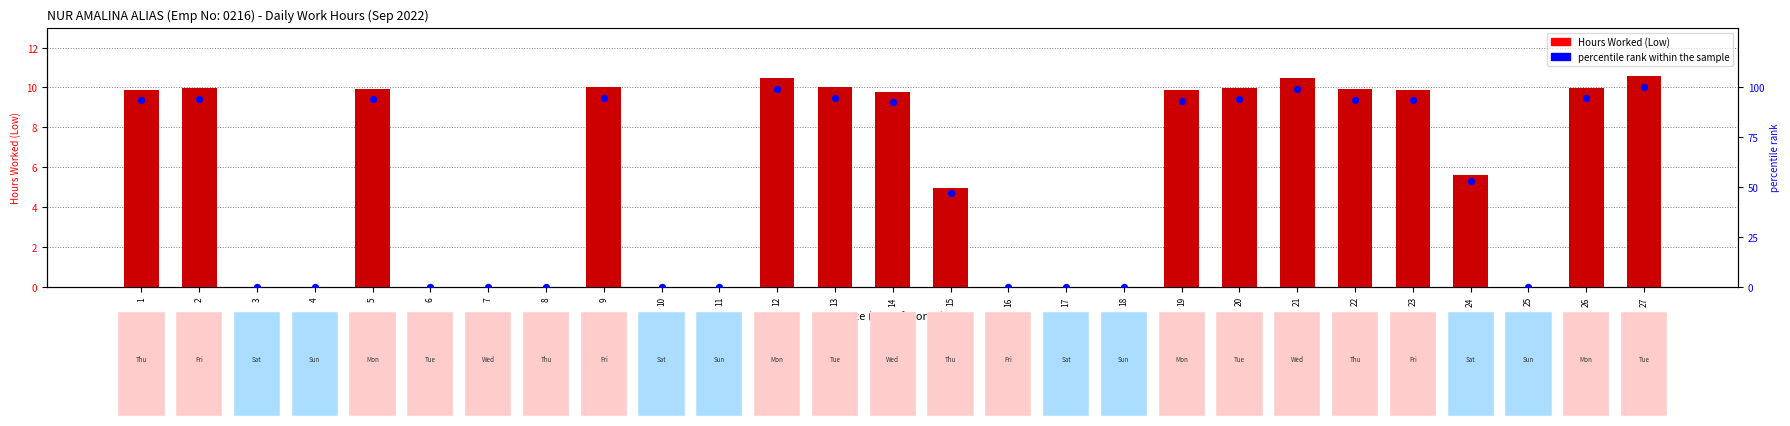

Which series has the widest spread of Y values?

percentile rank within the sample